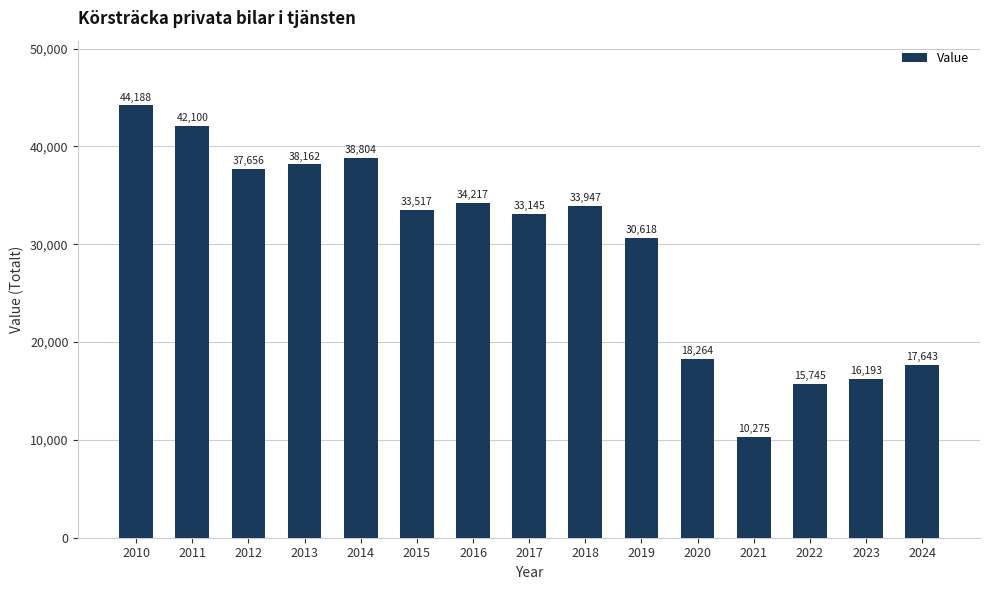

Rank the categories by value from highest to lowest.

2010, 2011, 2014, 2013, 2012, 2016, 2018, 2015, 2017, 2019, 2020, 2024, 2023, 2022, 2021